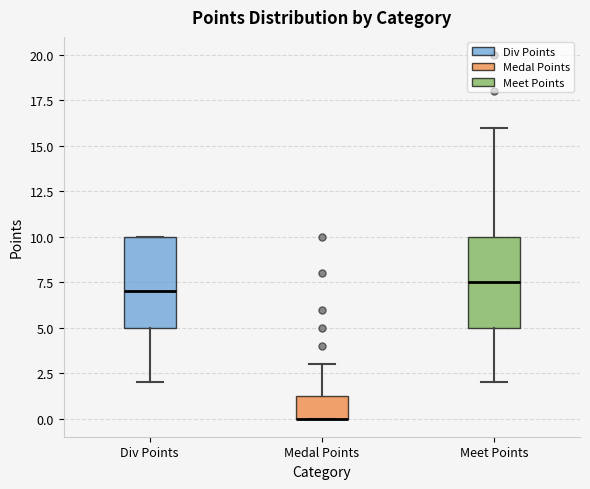

Reading left to right, transcribe this box plot: for each box, give where its median line is, the range the box spans, and where its two whiskers end, as read against the y-axis. The values are not printed on the chart, so give them approximately, as read against the axis.

Div Points: median 7.0, box 5.0 to 10.0, whiskers 2.0 to 10.0
Medal Points: median 0.0 (drawn on the box's lower edge), box 0.0 to 1.5, whiskers 0.0 to 3.0
Meet Points: median 7.5, box 5.0 to 10.0, whiskers 2.0 to 16.0